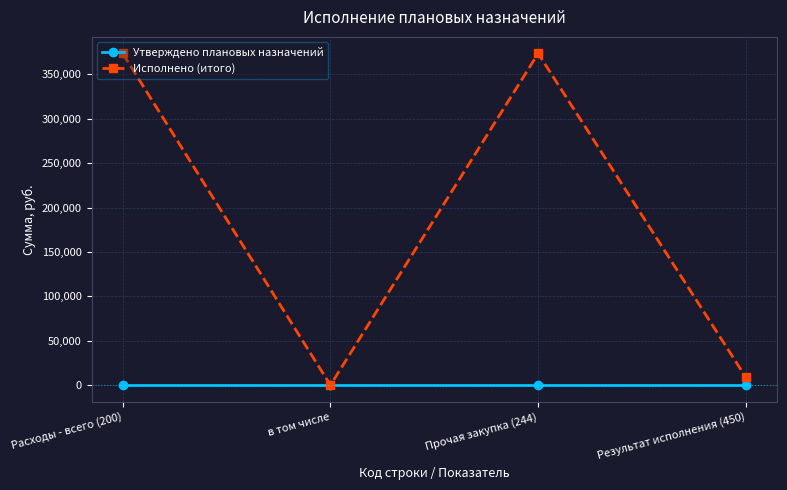

Does the chart display data point markers on the line(s)?

Yes